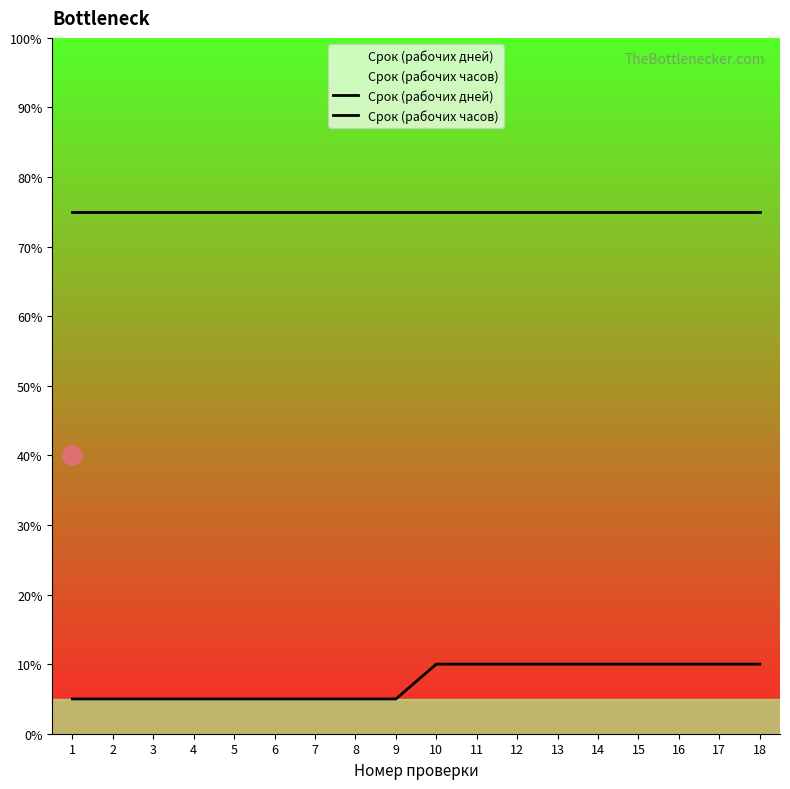

True or false: Срок (рабочих часов) and Срок (рабочих дней) cross at least once.

False